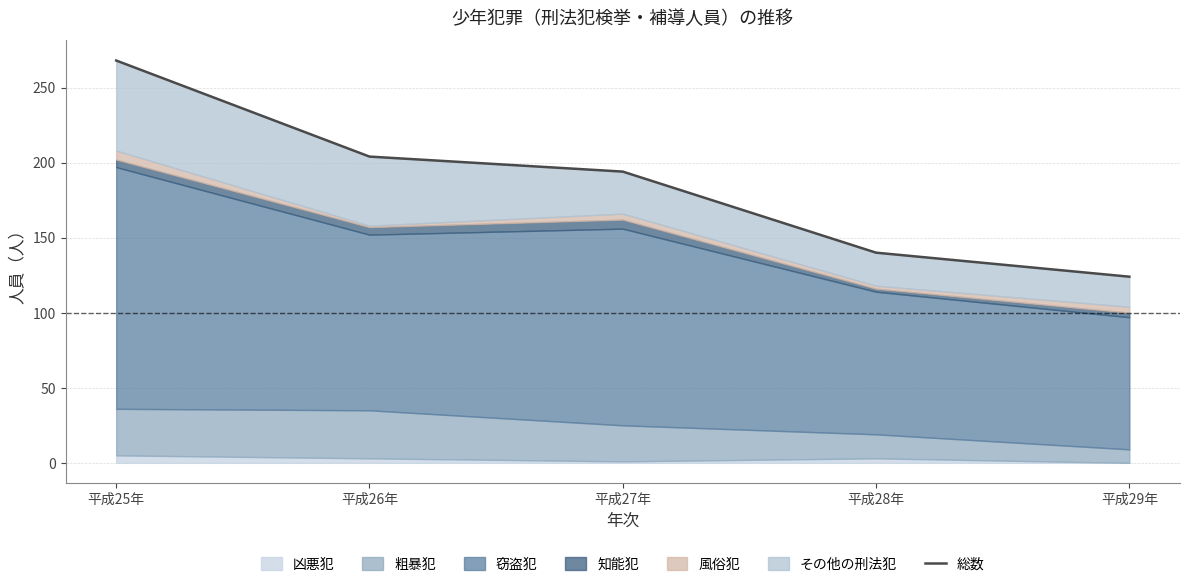

Count the number of categories in the chart.

5